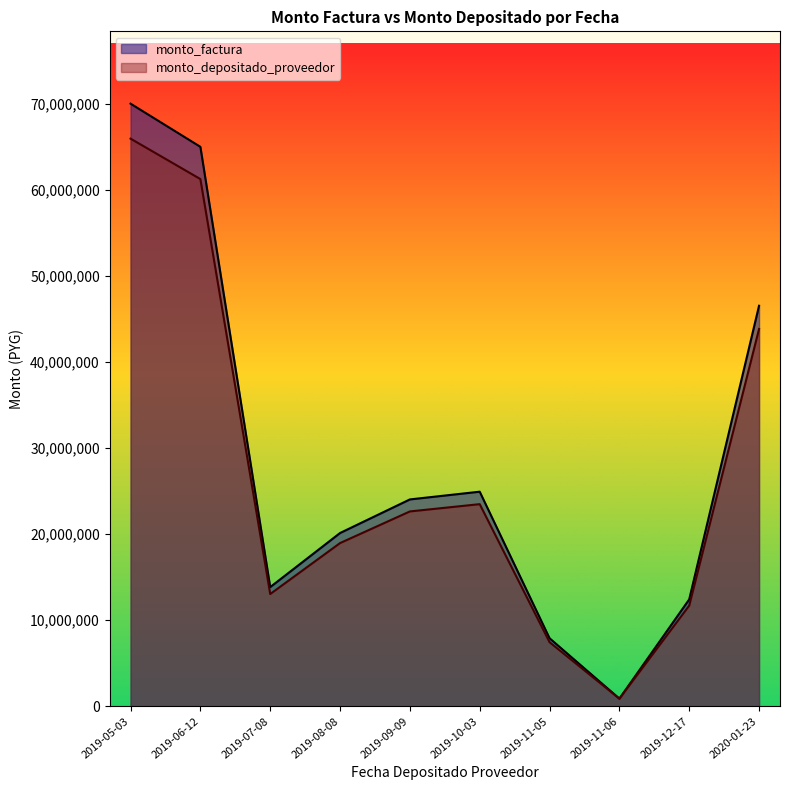

What is the maximum value for monto_factura?

70015580